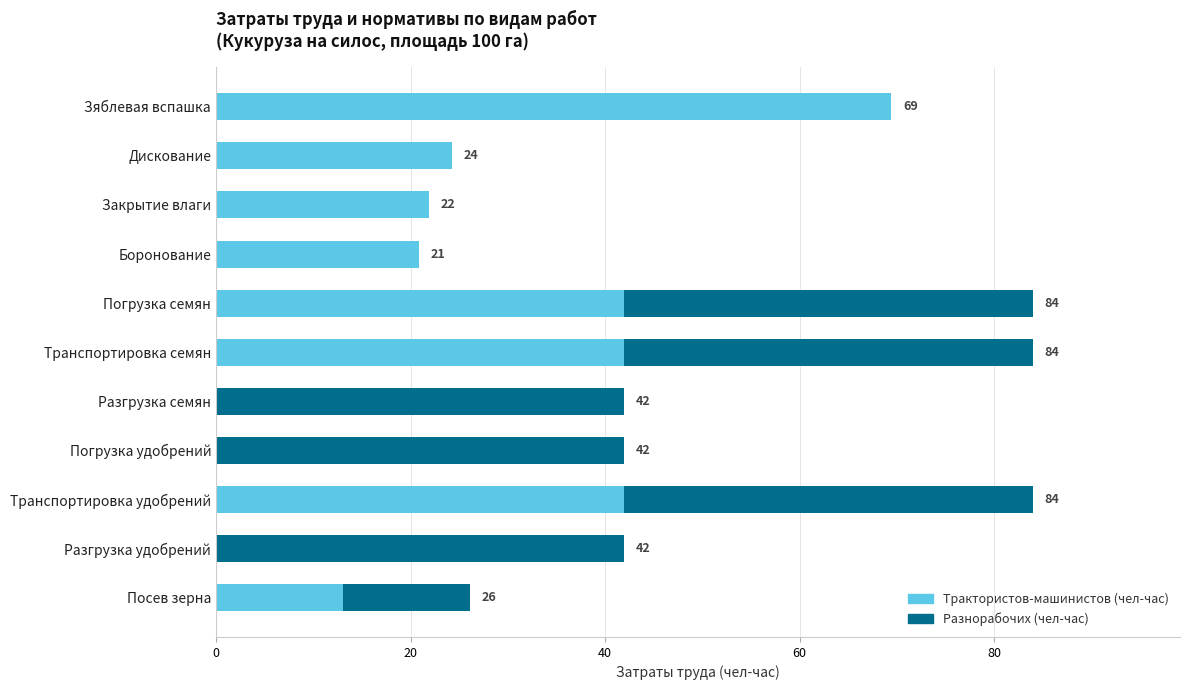

Reading left to right, transcribe all the data shown in this chart.

Трактористов-машинистов (чел-час): 69.4	24.3	21.9	20.8	42.0	42.0	0.0	0.0	42.0	0.0	13.1
Разнорабочих (чел-час): 0.0	0.0	0.0	0.0	42.0	42.0	42.0	42.0	42.0	42.0	13.1